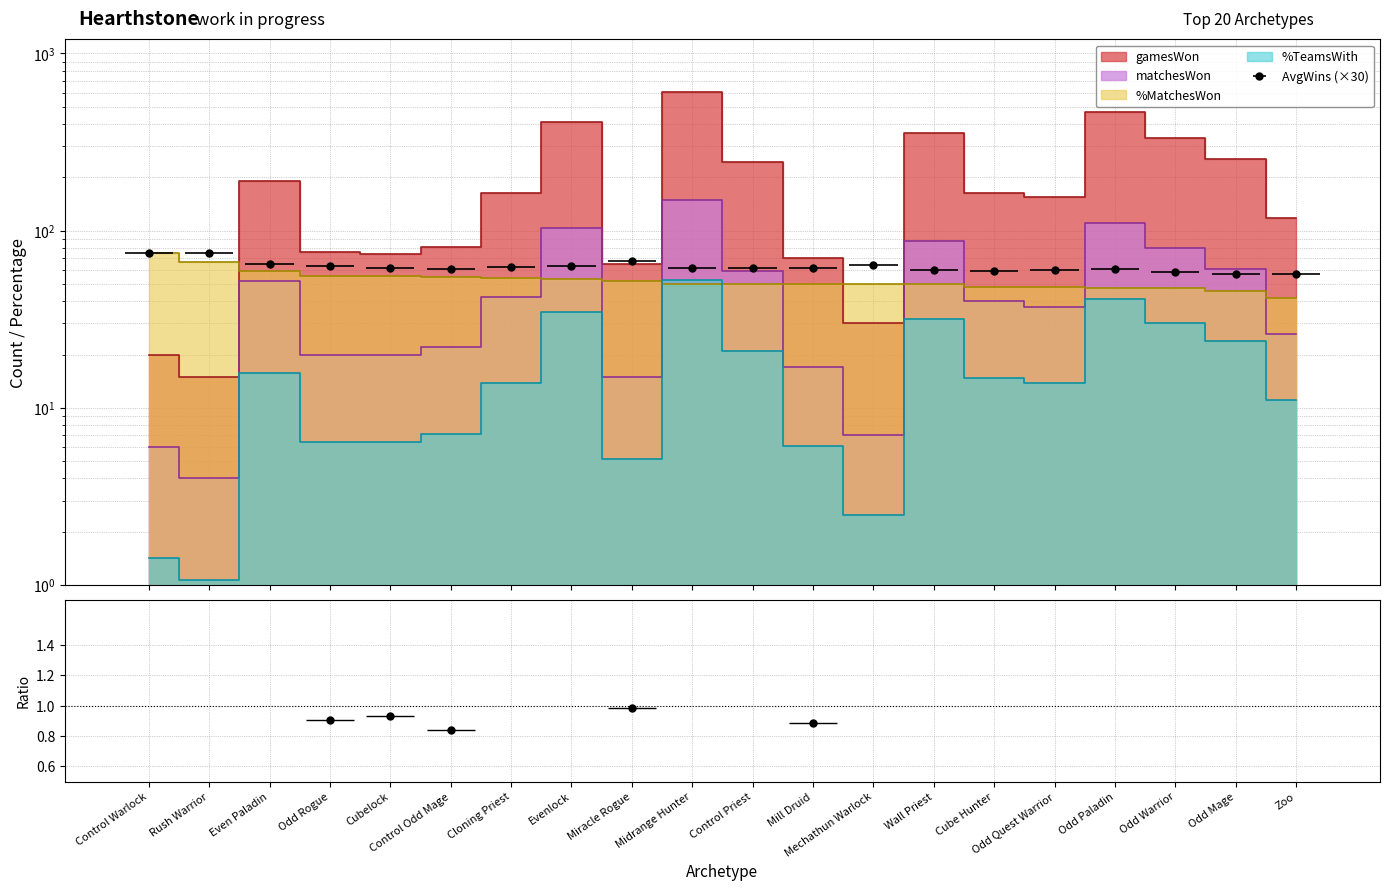

Is the value of gamesWon at Cloning Priest greater than the value of AvgWins at Wall Priest?

Yes